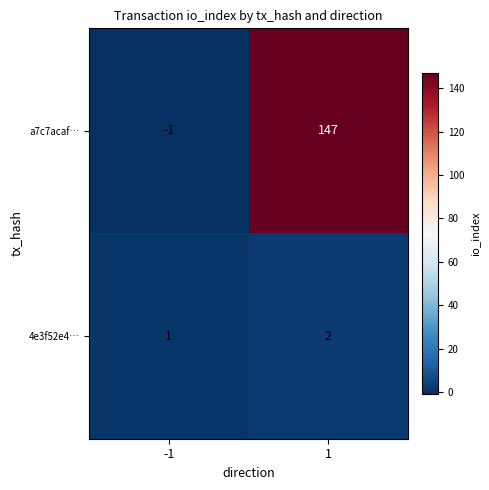

At -1, list the series in order from largest to smallest.

4e3f52e4…, a7c7acaf…